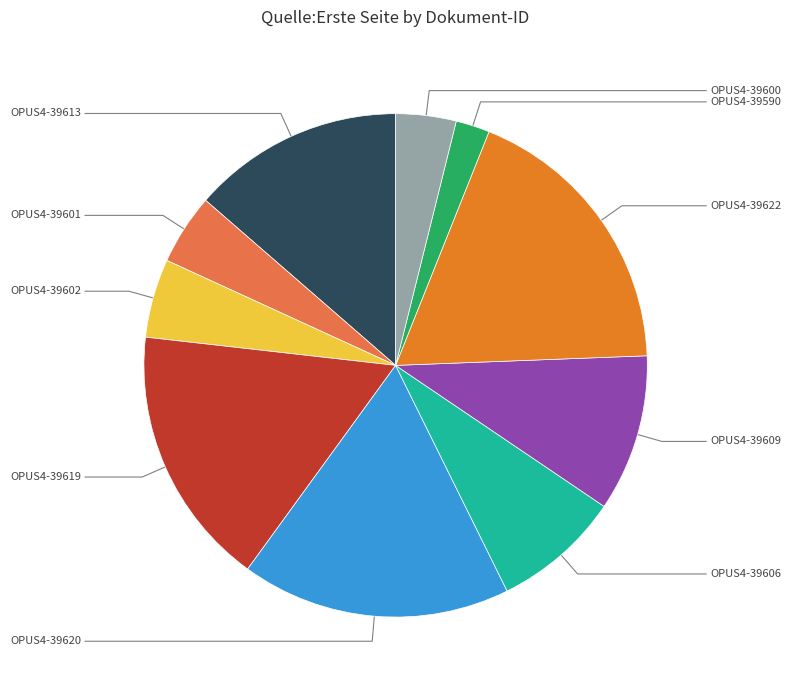

Which category has the biggest portion of the pie?

OPUS4-39622